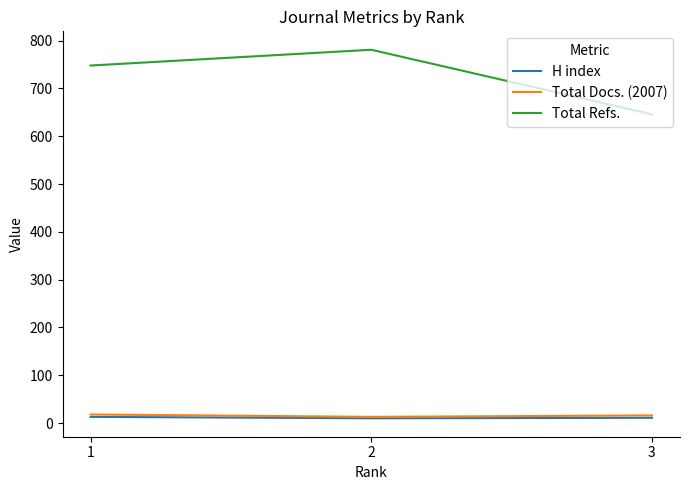

Which series has the largest range (max minus min)?

Total Refs.